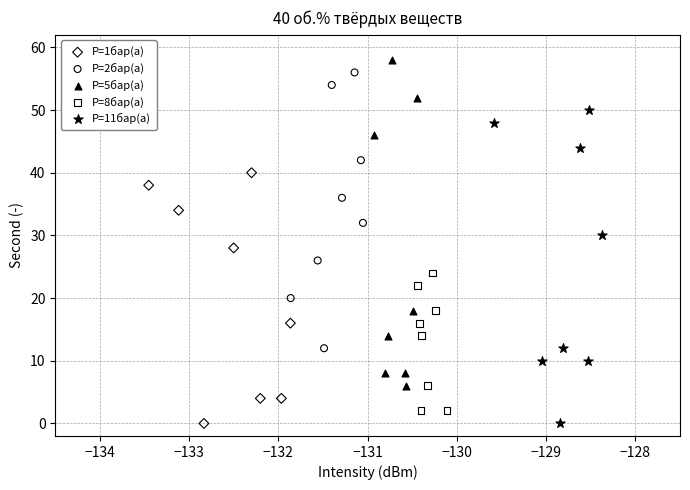

Which series contains the highest Y value?

P=5бар(а)